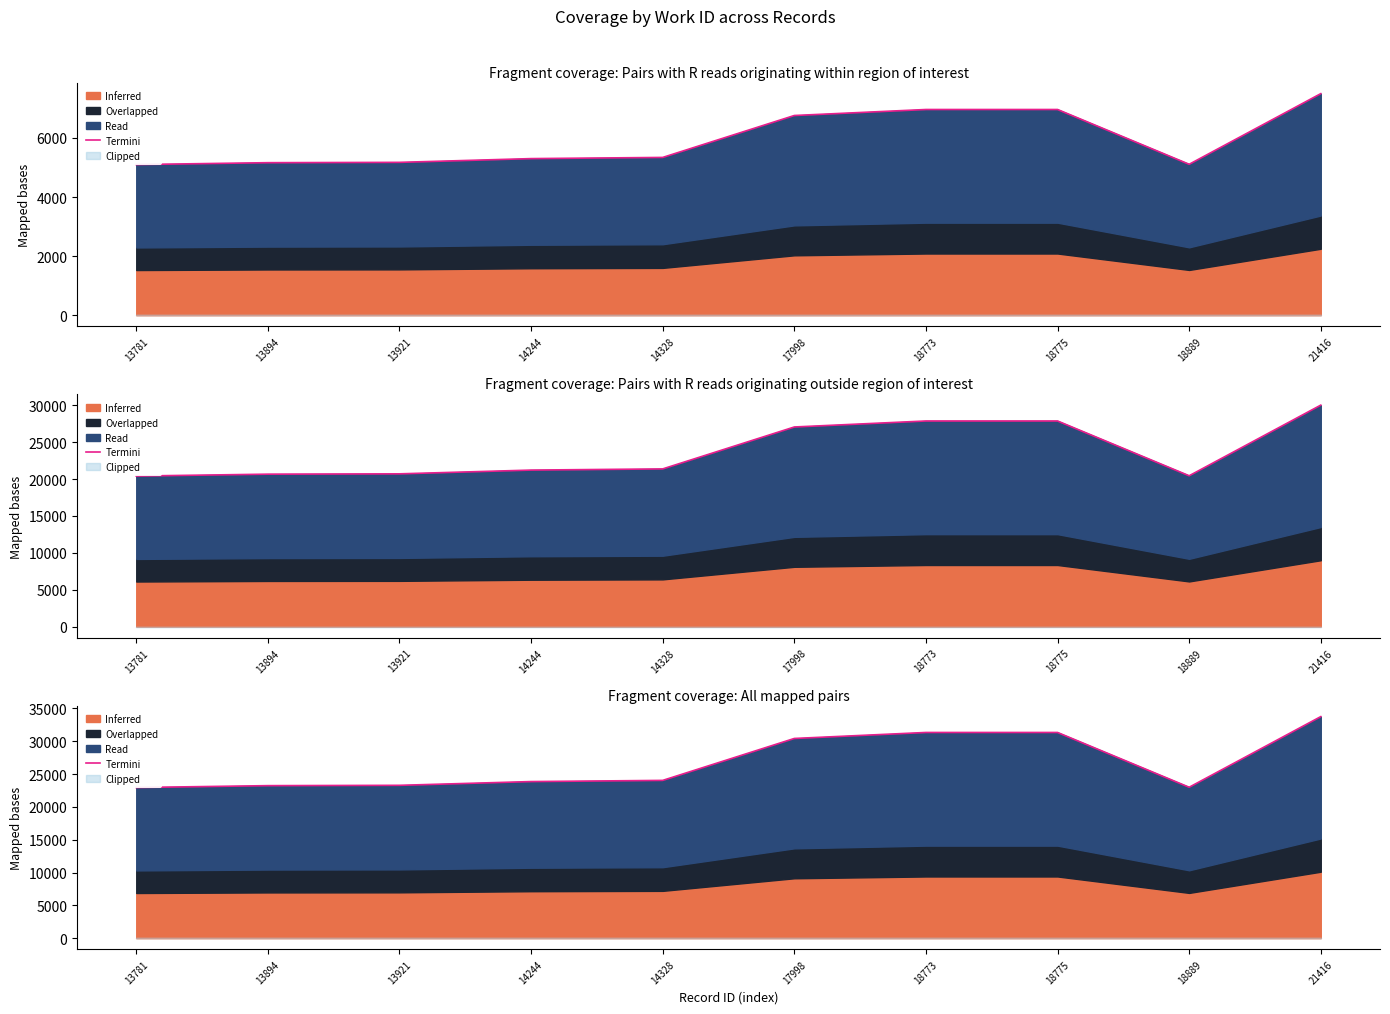

Where is the first local minimum?

18889